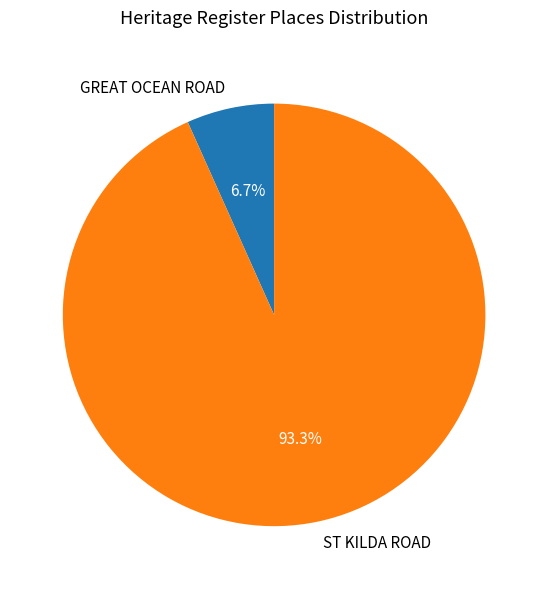

What is the majority slice?

ST KILDA ROAD